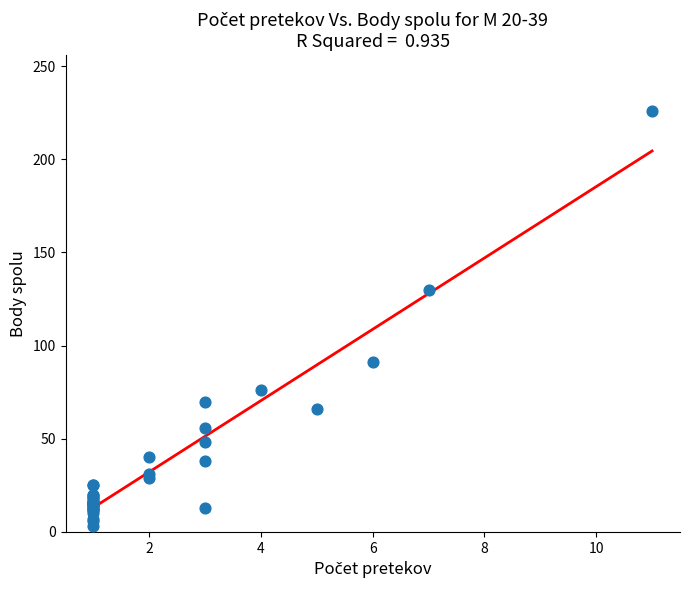

What Y value in the scatter plot is closest to 114?

130